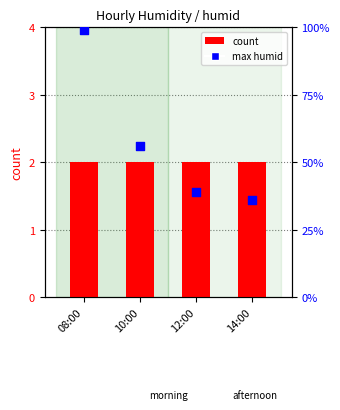

At which category is the sum across all series the highest?

08:00